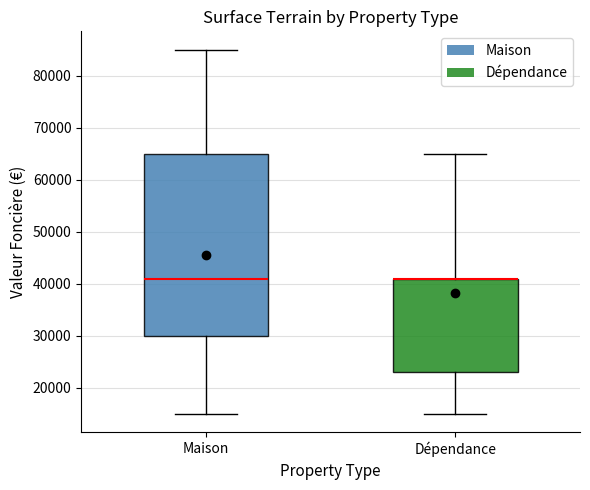

Where is the upper edge of the box for Maison on the y-axis? The values are not printed on the chart, so give them approximately, as read against the axis.

65000